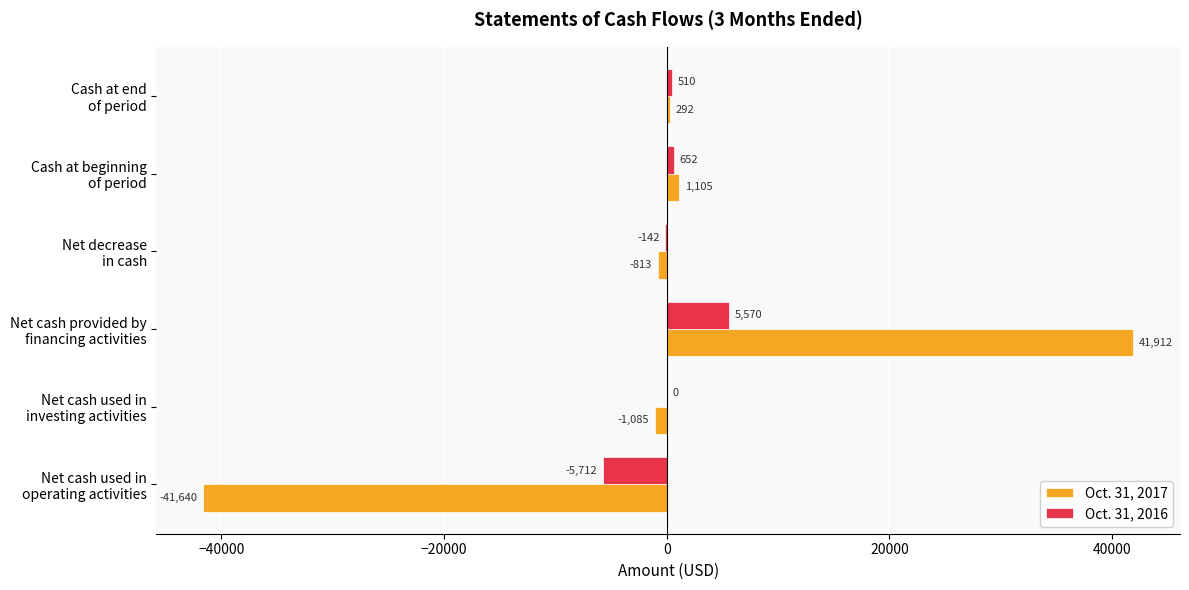

What is the greatest value displayed?

41912